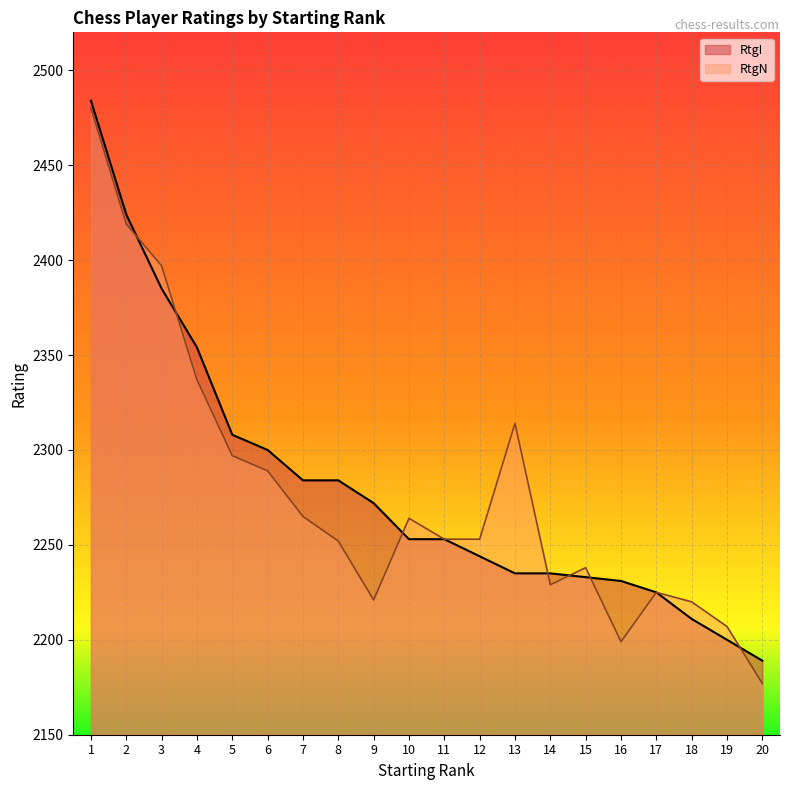

True or false: RtgN and RtgI cross at least once.

True